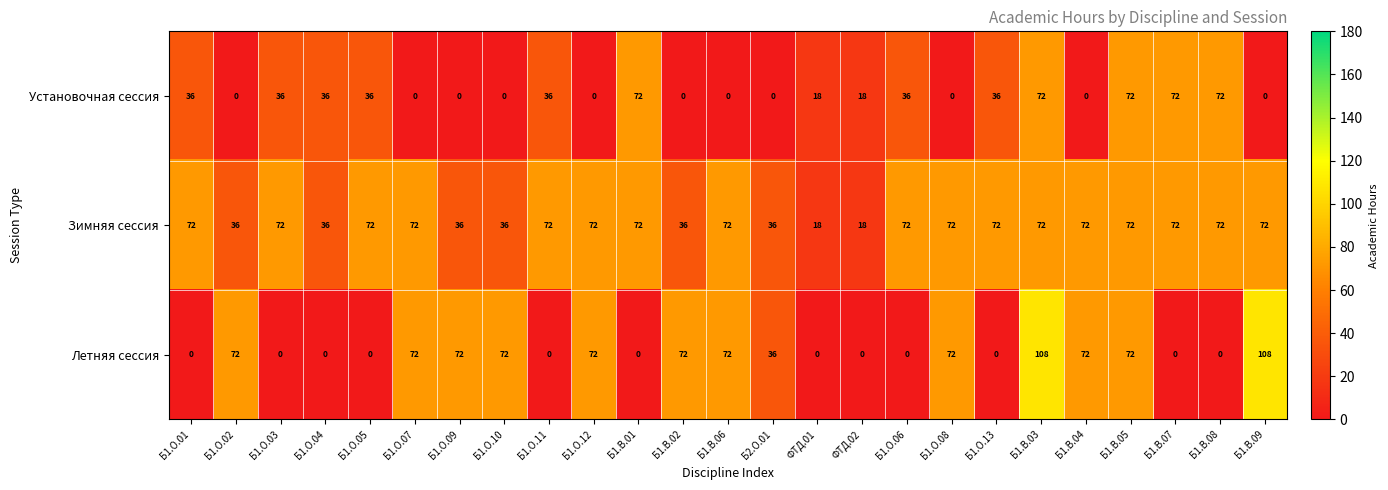

What is the average value of the Летняя сессия series?

39